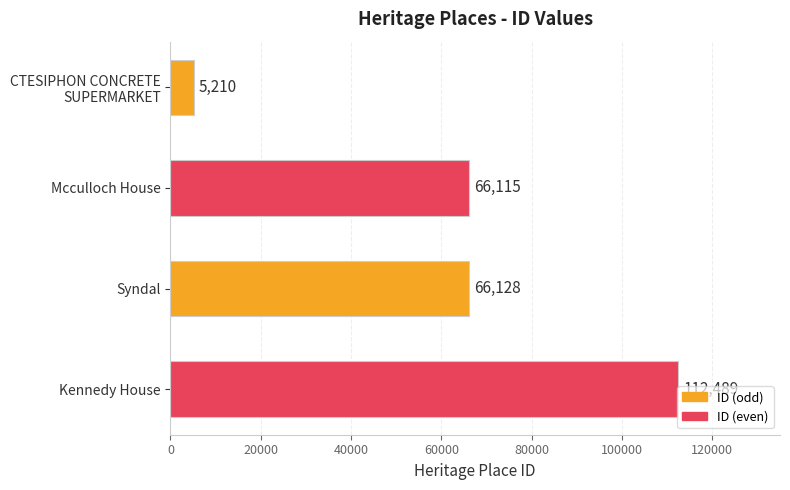

What is the label of the 1st bar from the bottom?

Kennedy House